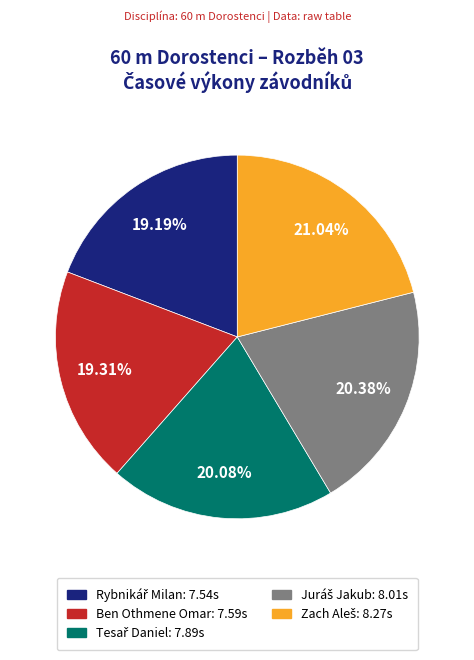

Does any single category account for the majority?

No